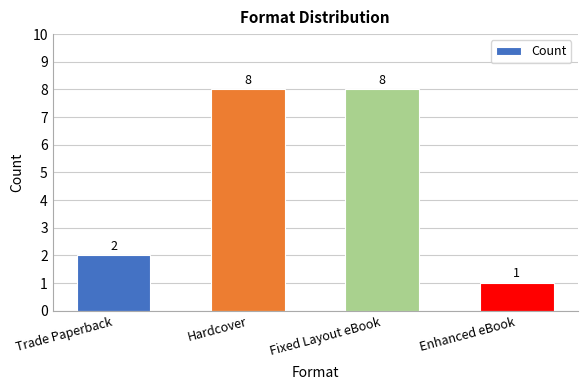

Is it true that the value at Trade Paperback is 1?

False